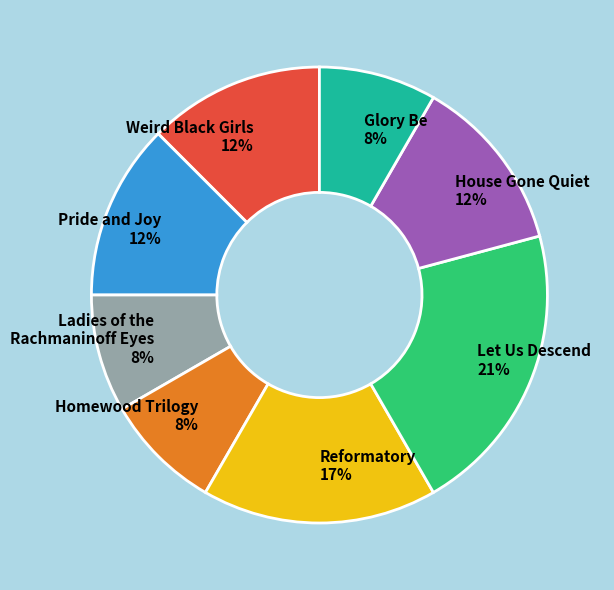

True or false: Homewood Trilogy accounts for 1% of the total.

False